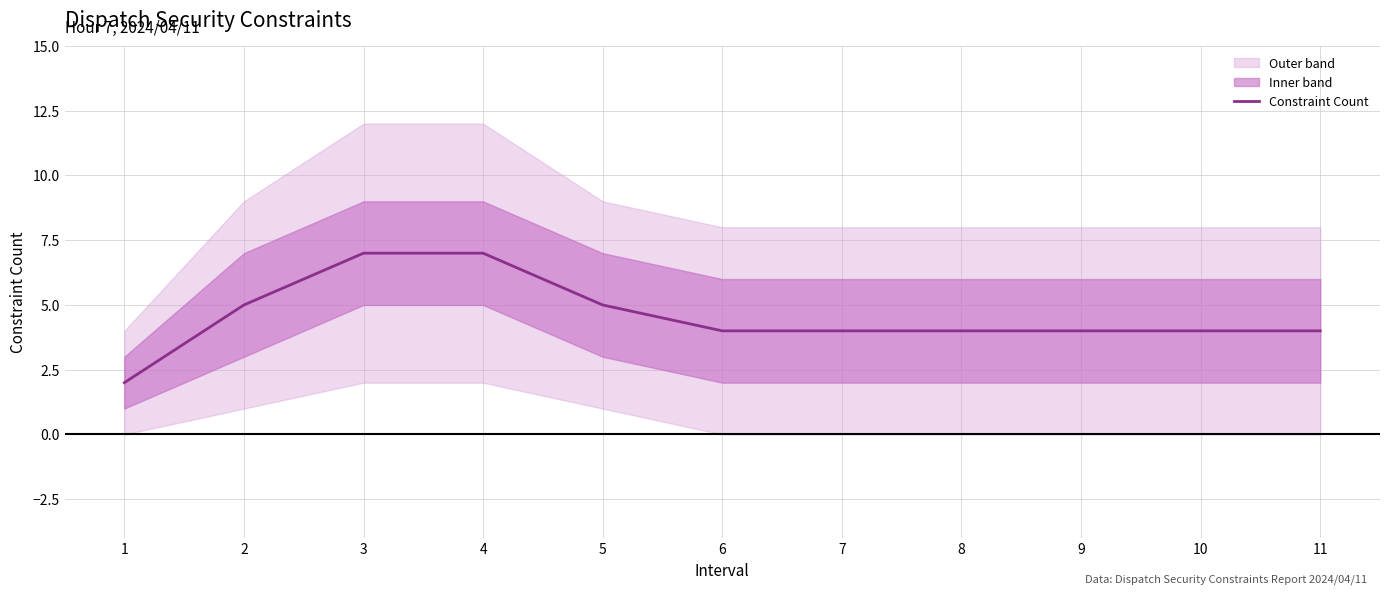

Does the chart display data point markers on the line(s)?

No